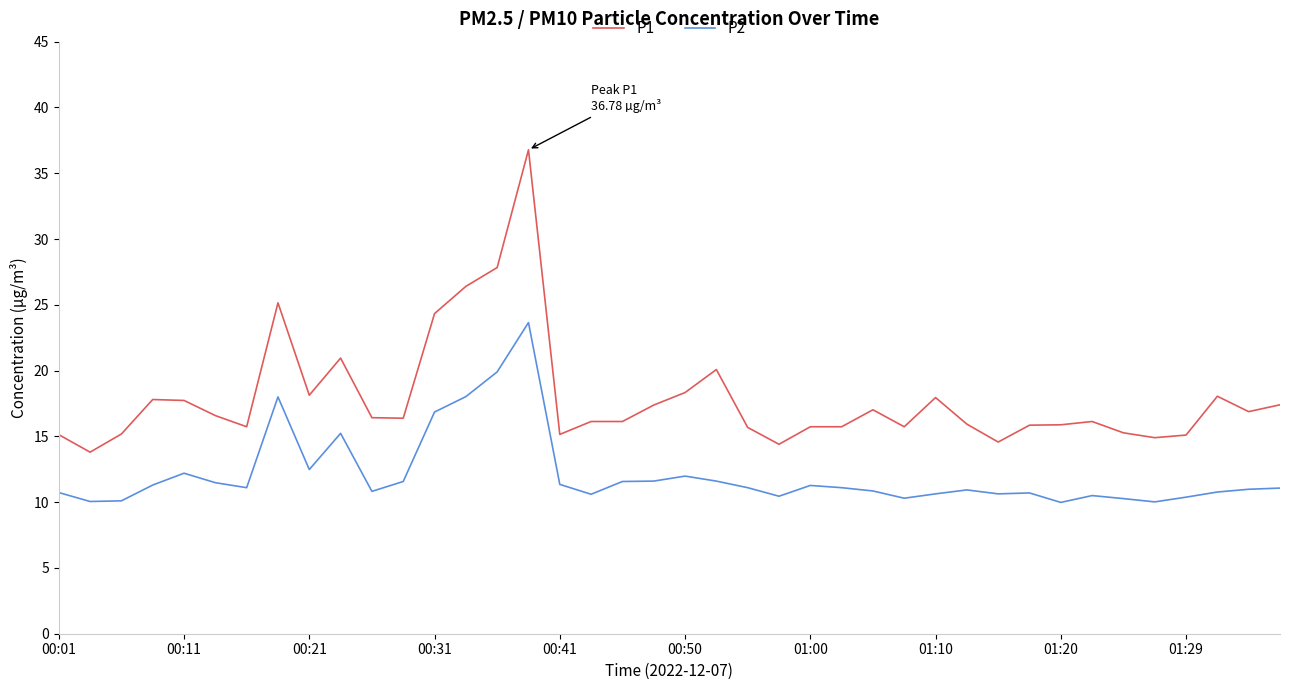

Rank the series by their maximum value, from highest to lowest.

P1, P2